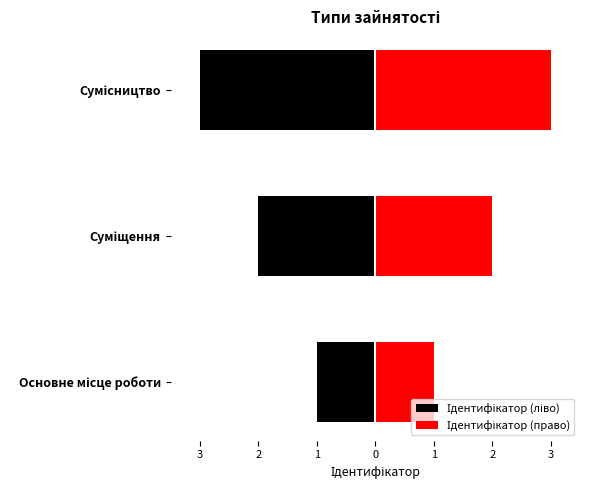

Which has a higher value, Сумісництво or Суміщення?

Суміщення